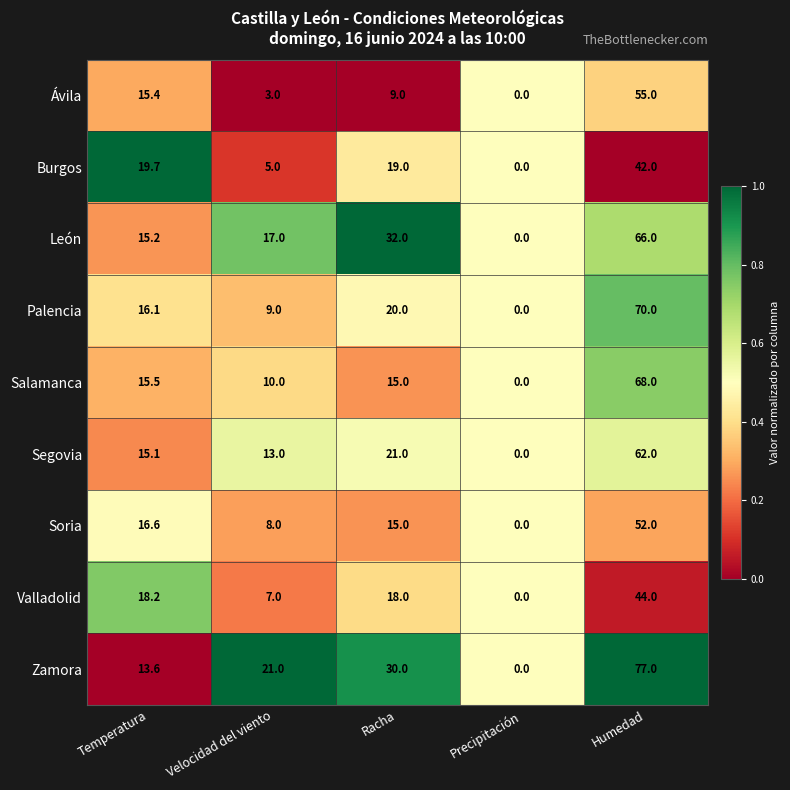

At which label does Zamora reach its minimum?

Precipitación